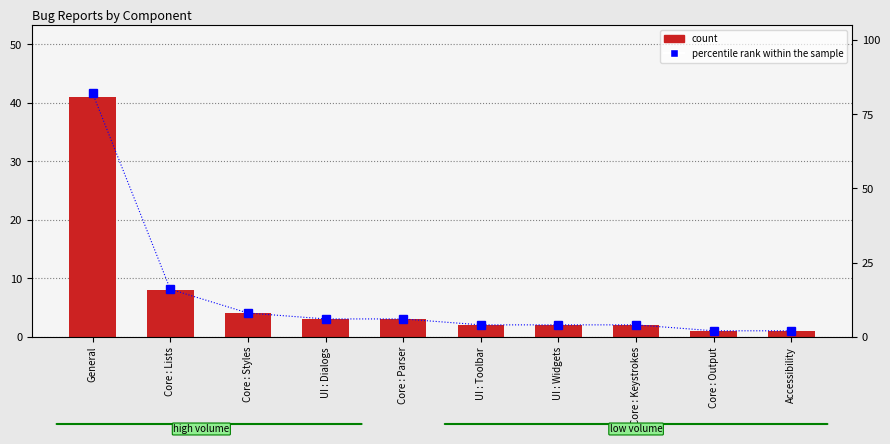

At which label is count closest to 21?

Core : Lists